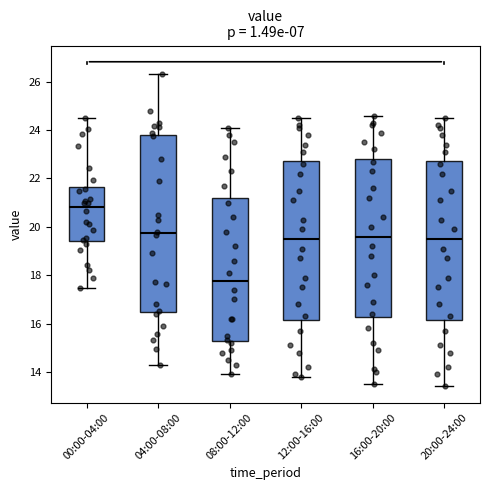

Reading left to right, read every box against the y-axis: the position of its median line, the range the box covers, and the ends of its whiskers. The values are not printed on the chart, so give them approximately, as read against the axis.

00:00-04:00: median 20.8, box 19.4 to 21.6, whiskers 17.4 to 24.6
04:00-08:00: median 19.8, box 16.4 to 23.8, whiskers 14.4 to 26.4
08:00-12:00: median 17.8, box 15.2 to 21.2, whiskers 14.0 to 24.2
12:00-16:00: median 19.6, box 16.2 to 22.8, whiskers 13.8 to 24.6
16:00-20:00: median 19.6, box 16.2 to 22.8, whiskers 13.6 to 24.6
20:00-24:00: median 19.6, box 16.2 to 22.8, whiskers 13.4 to 24.6